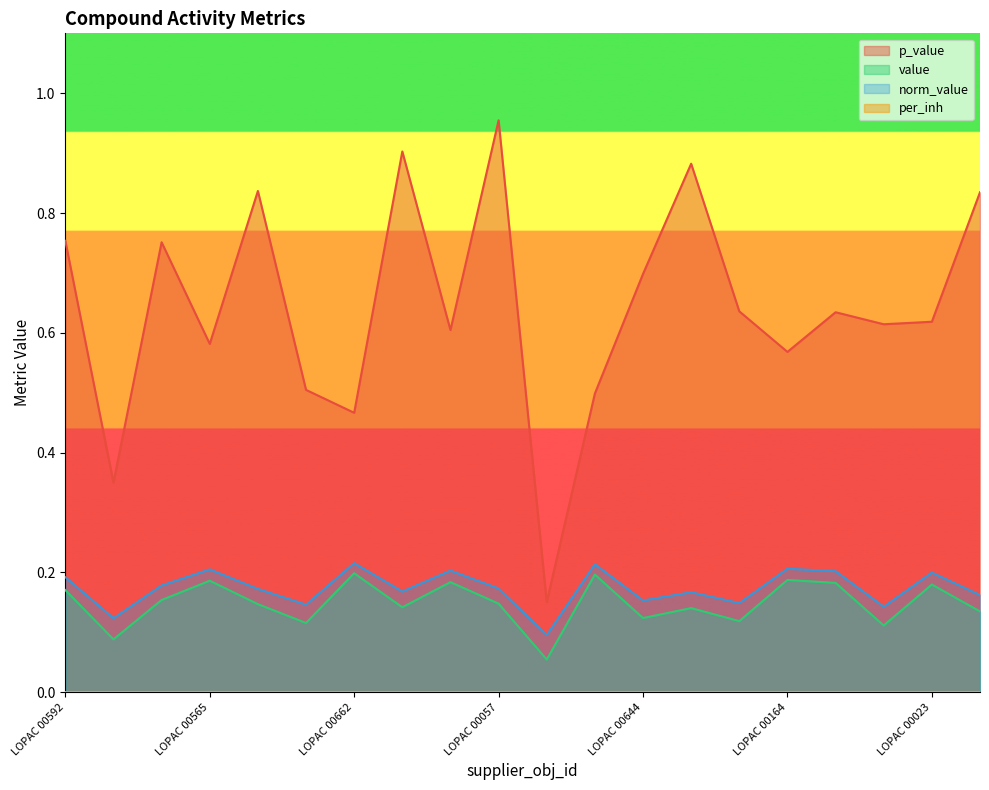

What is the sum of the p_value values at LOPAC 00001 and LOPAC 00574?

1.2